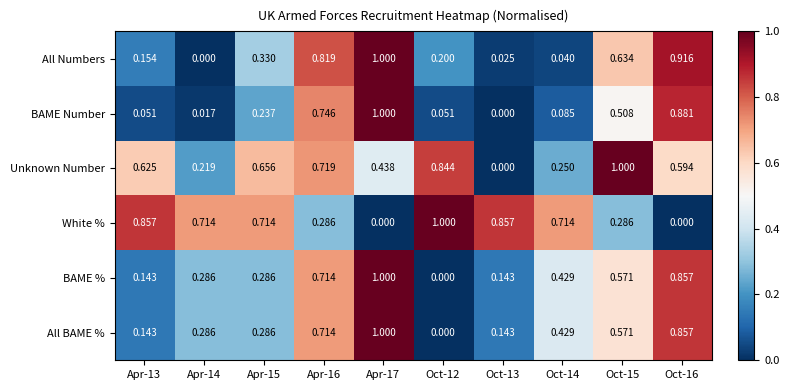

Which series has the largest total across all categories?

White %